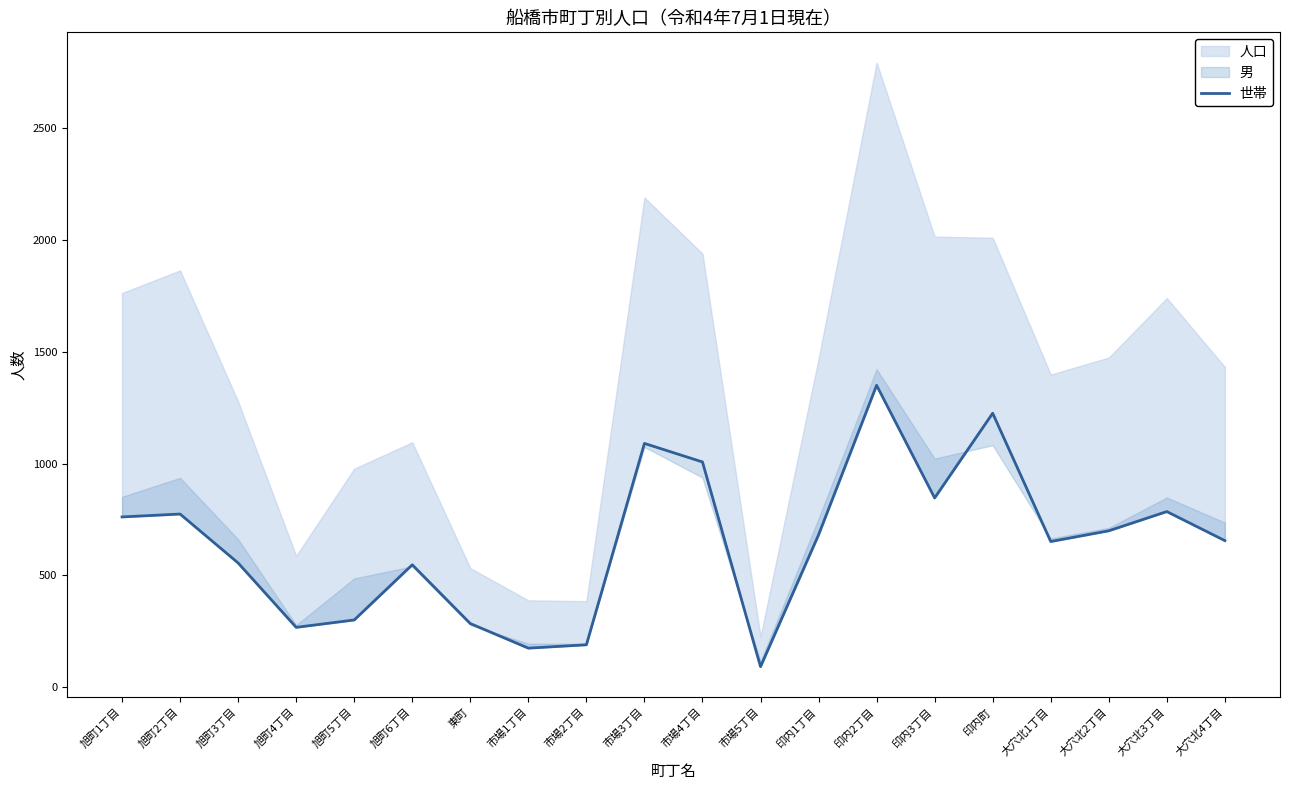

How many categories are shown in the chart?

20